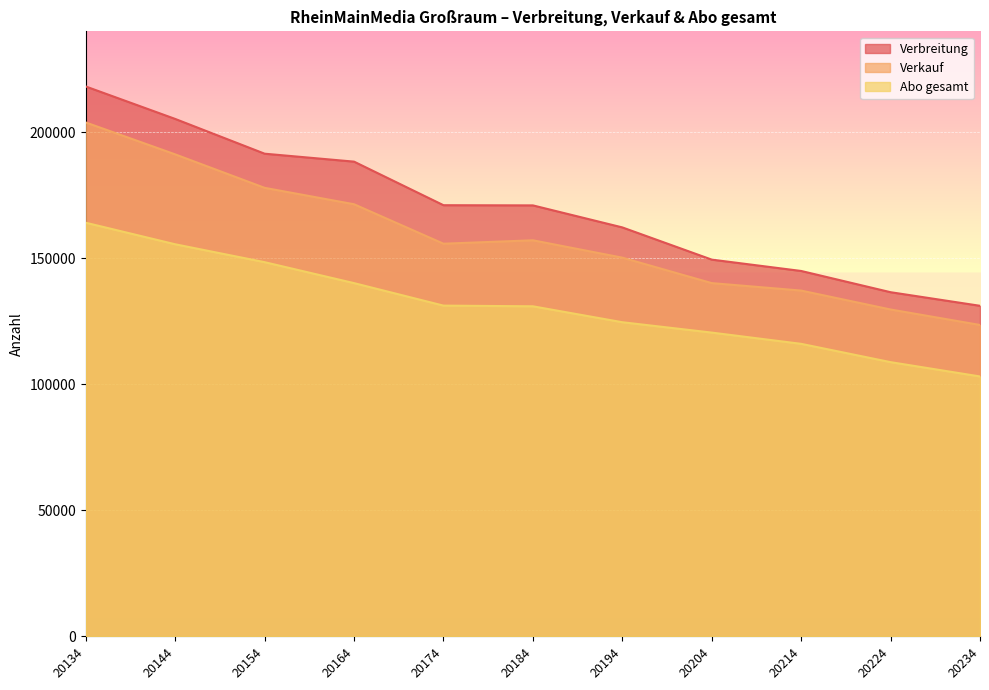

Reading left to right, extract all data points from this chart.

Verbreitung: 20134=218124	20144=205249	20154=191461	20164=188310	20174=171028	20184=170954	20194=162221	20204=149443	20214=144939	20224=136515	20234=131122
Verkauf: 20134=203843	20144=191194	20154=177916	20164=171408	20174=155755	20184=157107	20194=150218	20204=140126	20214=137158	20224=129655	20234=123519
Abo gesamt: 20134=164072	20144=155527	20154=148428	20164=140118	20174=131194	20184=130924	20194=124607	20204=120495	20214=116032	20224=108769	20234=103093